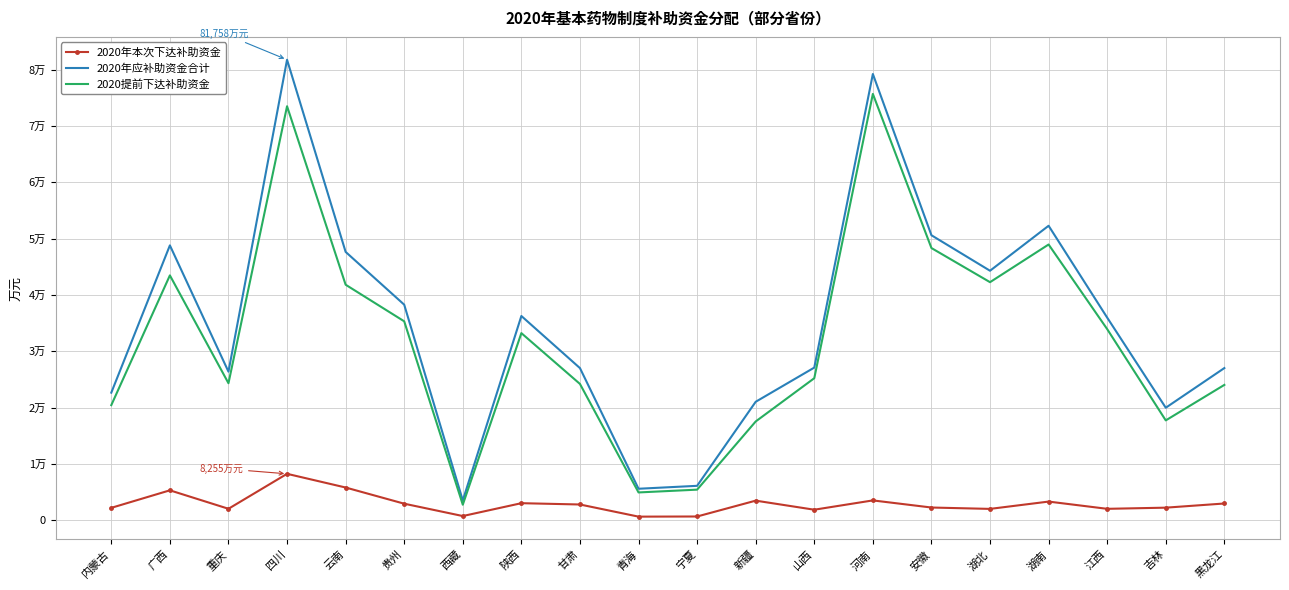

What are all the series names shown in the legend?

2020年本次下达补助资金, 2020年应补助资金合计, 2020提前下达补助资金